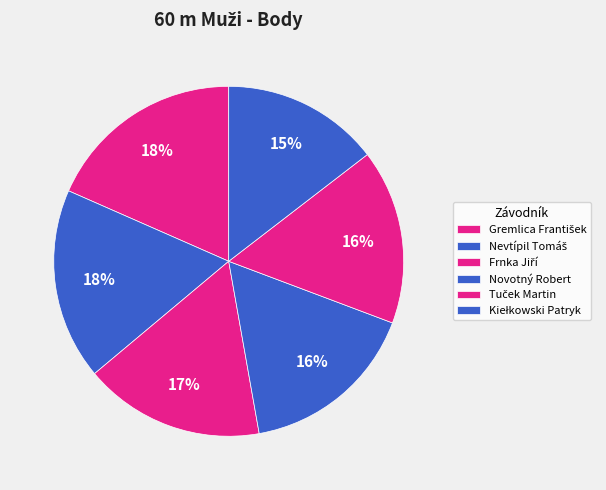

How many slices are in this pie chart?

6